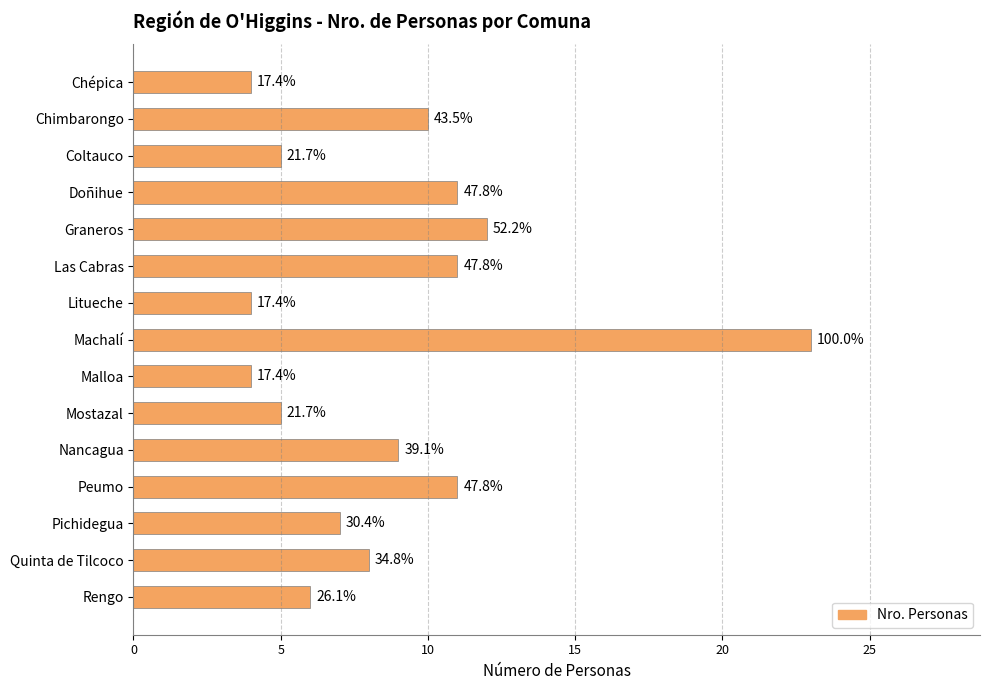

Does the chart contain any negative values?

No